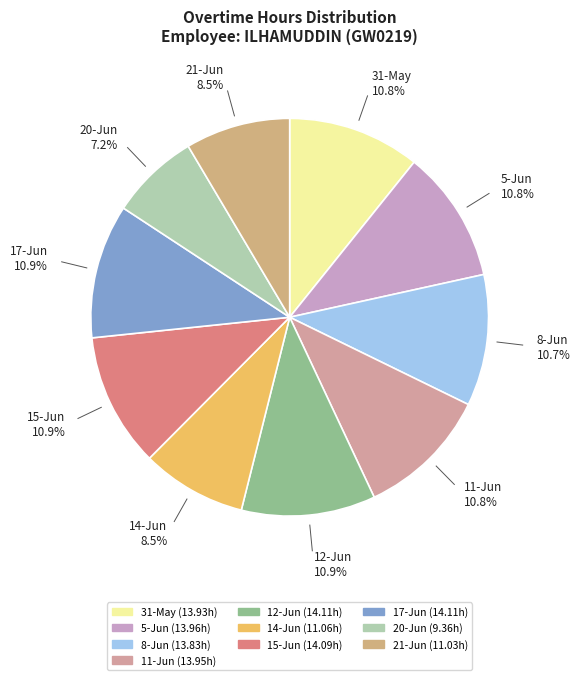

To the nearest percent, what percentage of the pie is 12-Jun?

11%